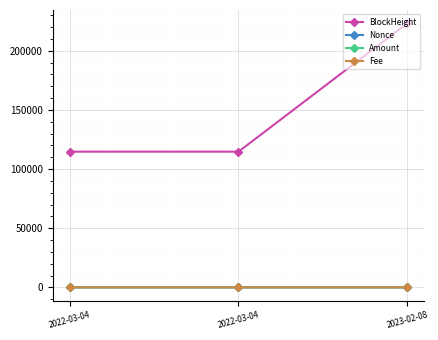

What is the spread (max minus min) of values at 2022-03-04?

114745.8